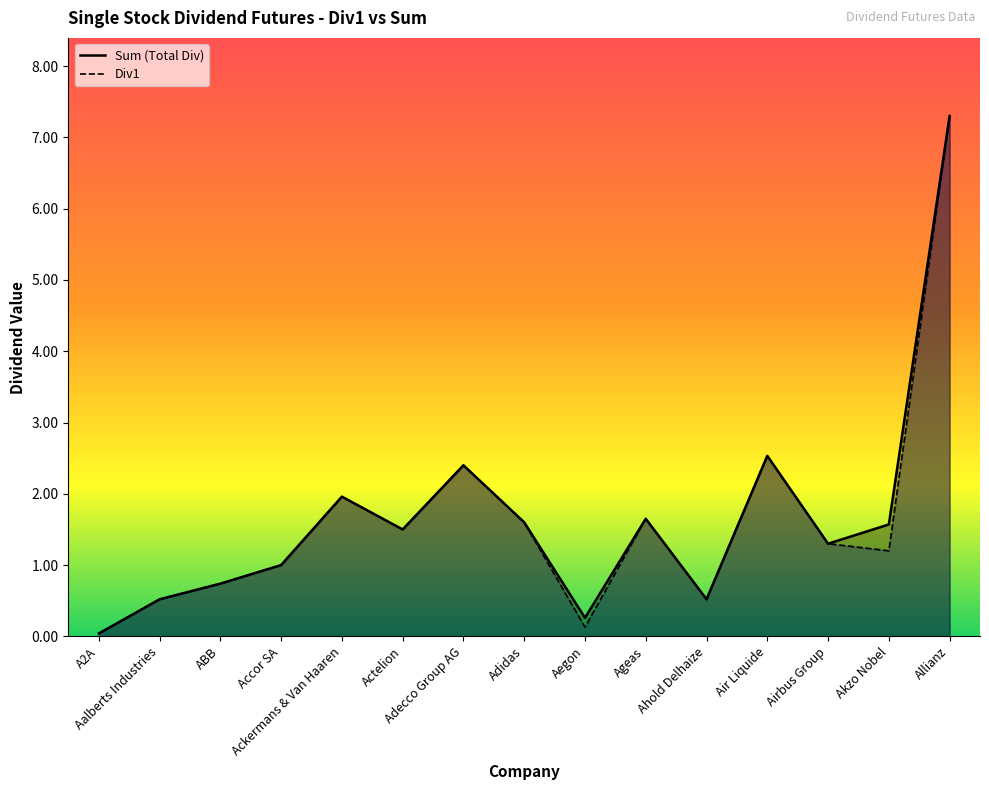

Reading right to left, transcribe all the data shown in this chart.

Div1: 7.3	1.2	1.3	2.5	0.5	1.6	0.1	1.6	2.4	1.5	2.0	1.0	0.7	0.5	0.0
Sum: 7.3	1.6	1.3	2.5	0.5	1.6	0.3	1.6	2.4	1.5	2.0	1.0	0.7	0.5	0.0